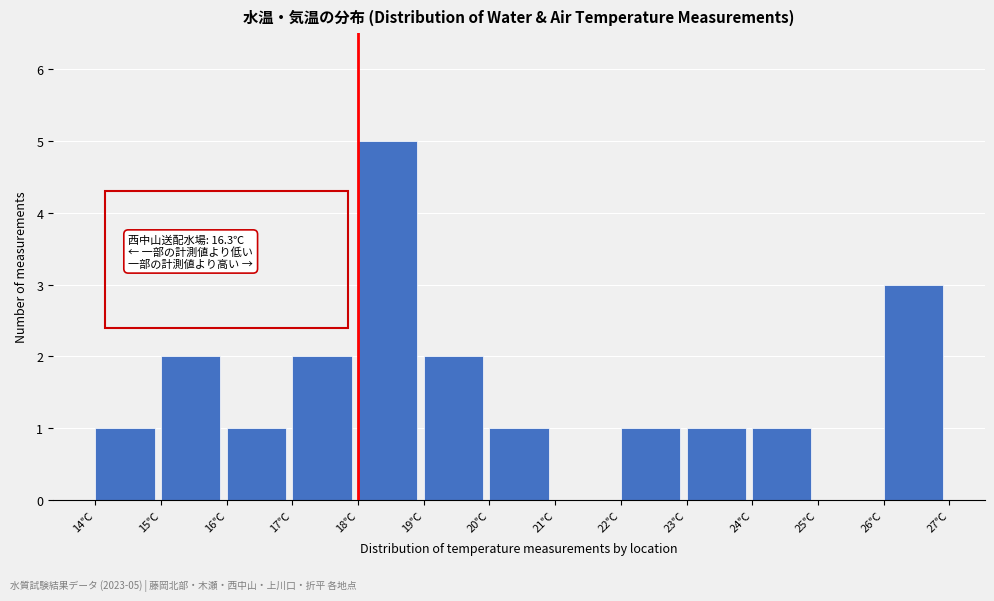

Which range on the x-axis has the tallest bar?

18 to 19